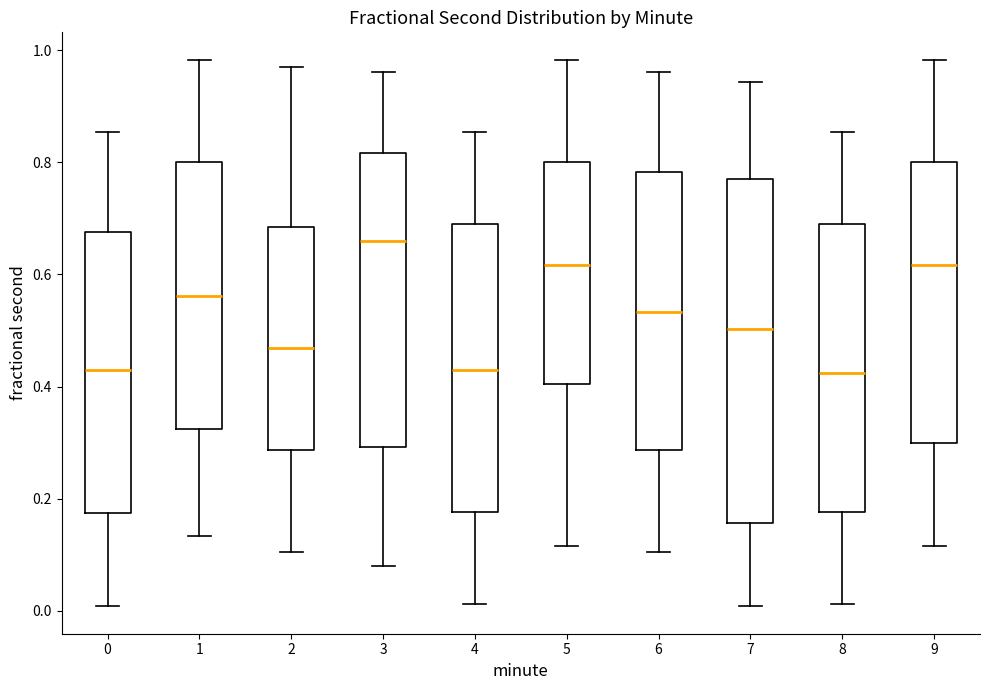

Which box is the tallest, from its lower edge to its upper edge?

7